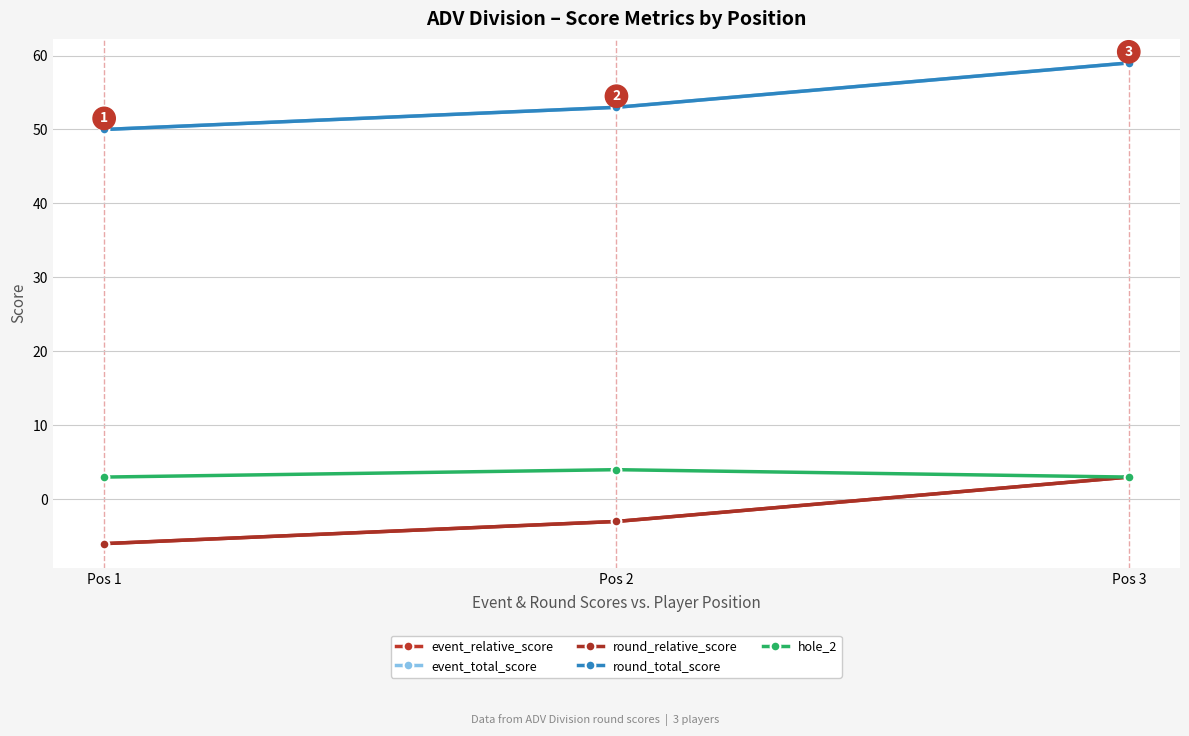

Which label corresponds to the smallest value in the chart?

Pos 1